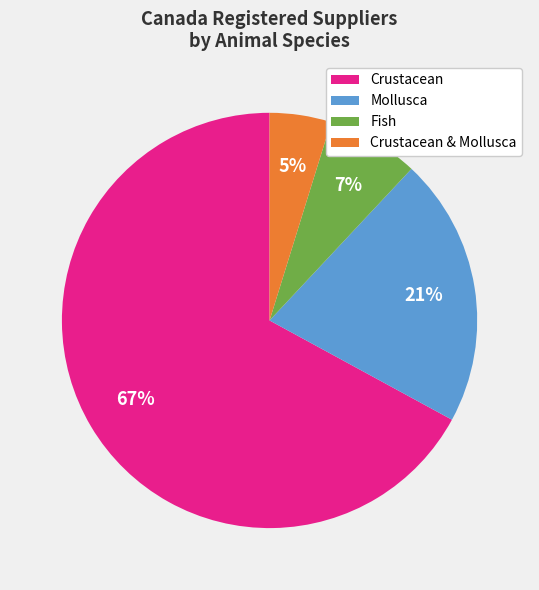

Is there a majority slice in this chart?

Yes